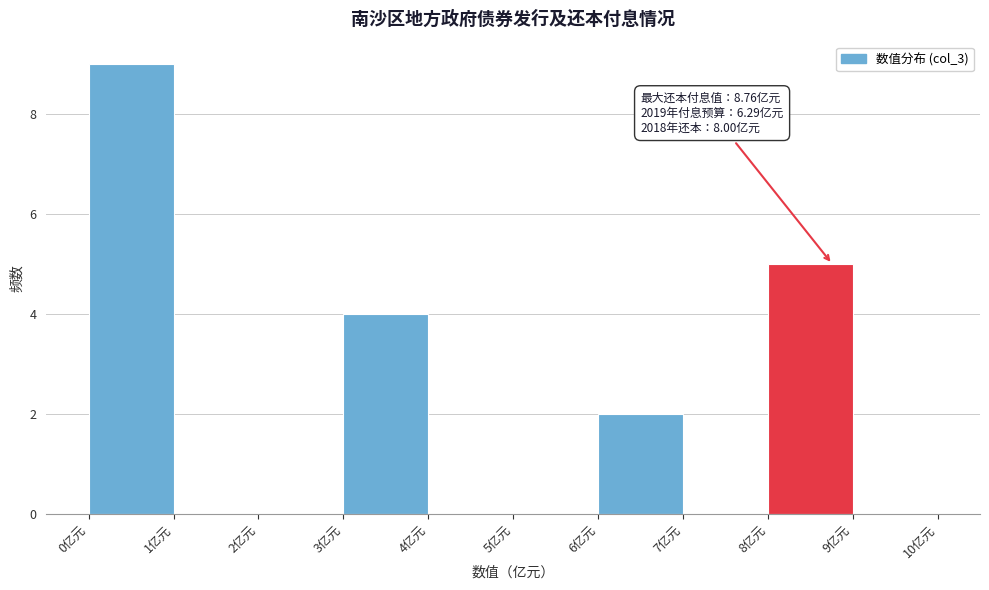

Over which range of the x-axis is the bar tallest?

0 to 1